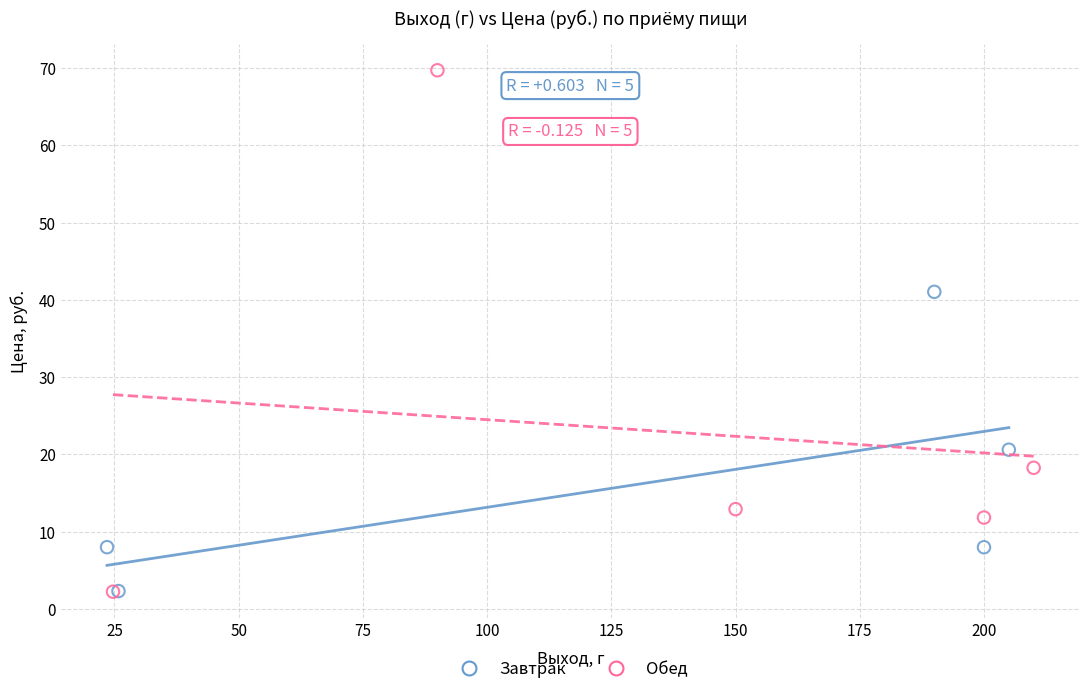

Which series reaches the maximum Y coordinate?

Обед